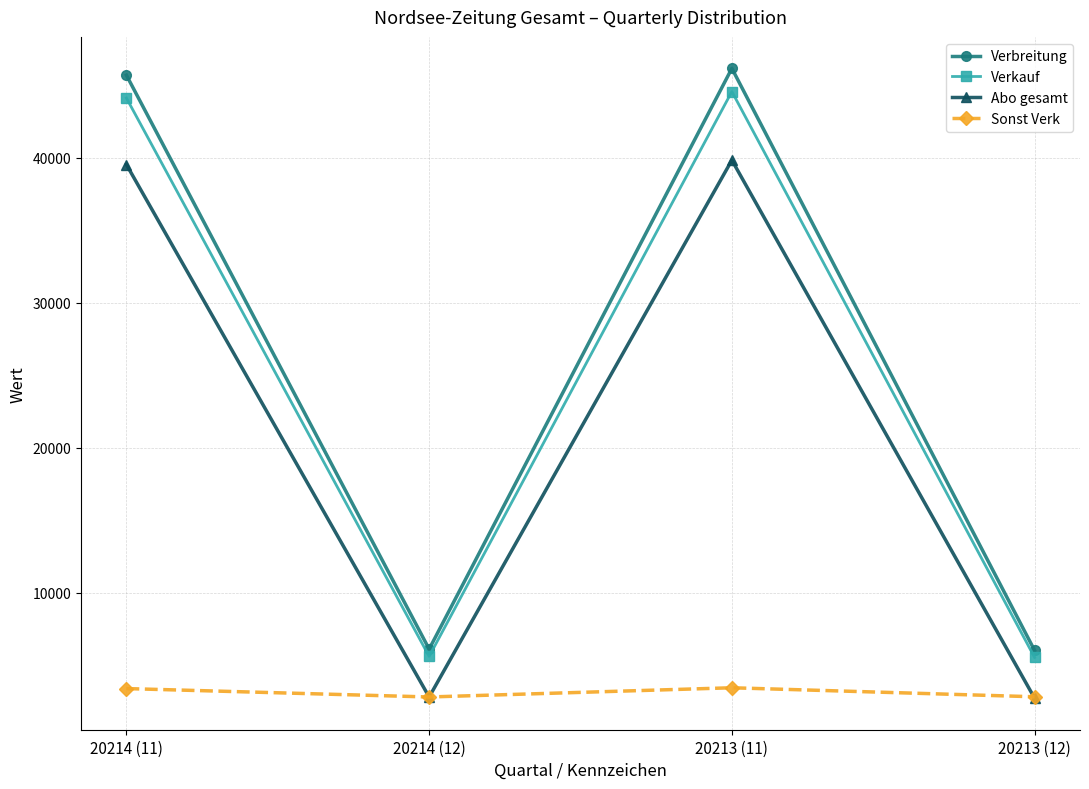

True or false: Verbreitung and Sonst Verk intersect in this chart.

False